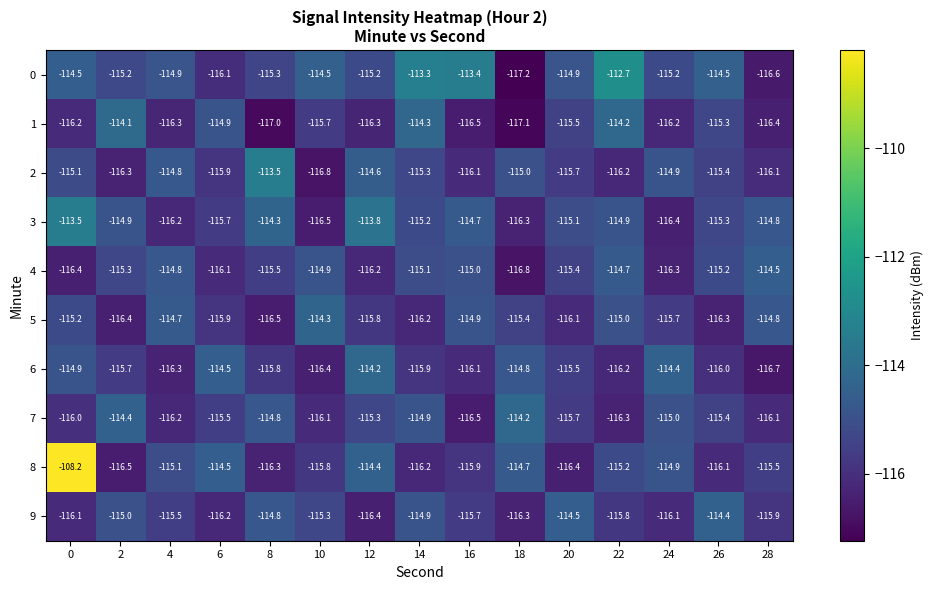

Which series has the largest range (max minus min)?

8